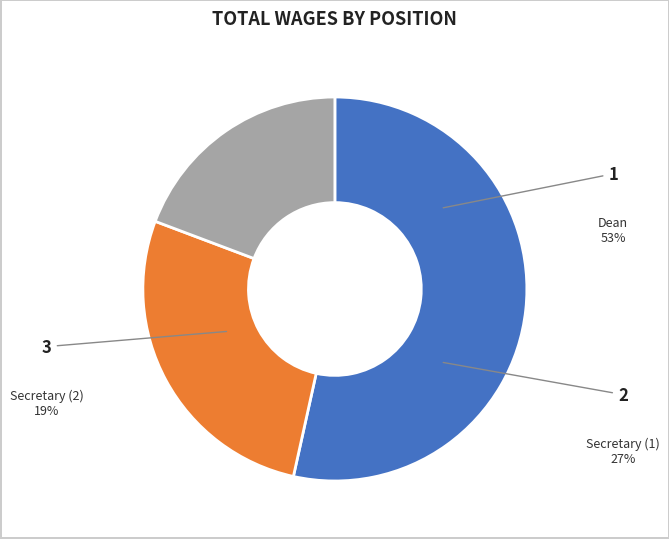

True or false: Dean accounts for 53% of the total.

True